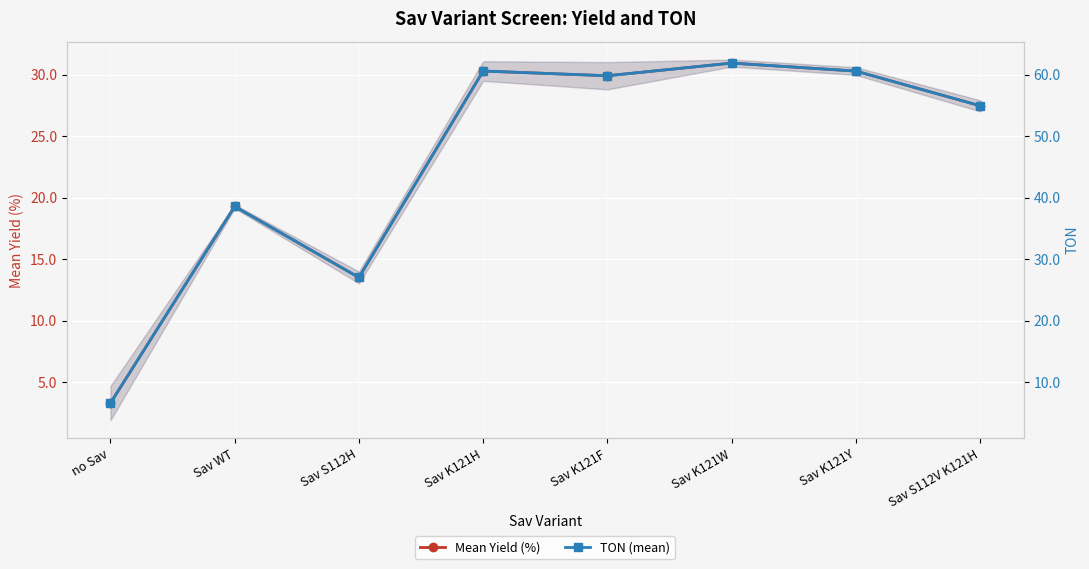

What are all the series names shown in the legend?

Mean Yield (%), TON (mean)